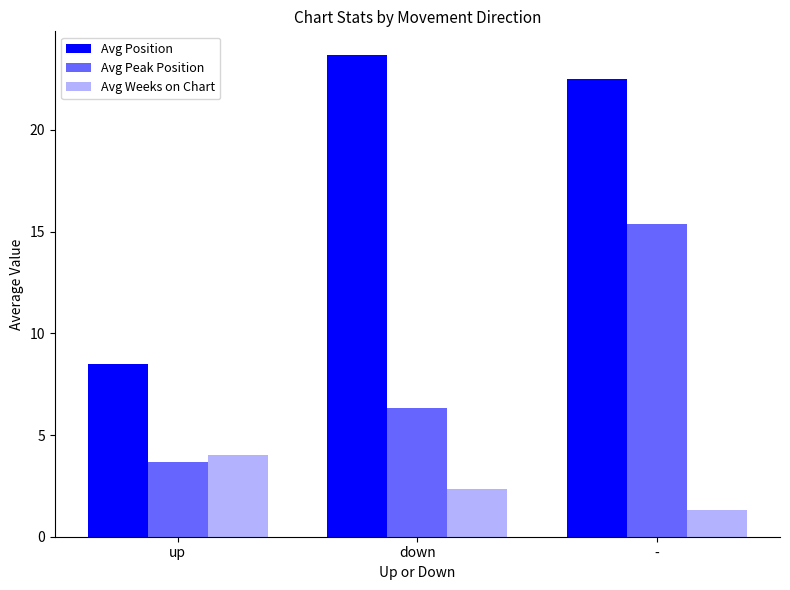

What is the total value across all series at up?

16.2